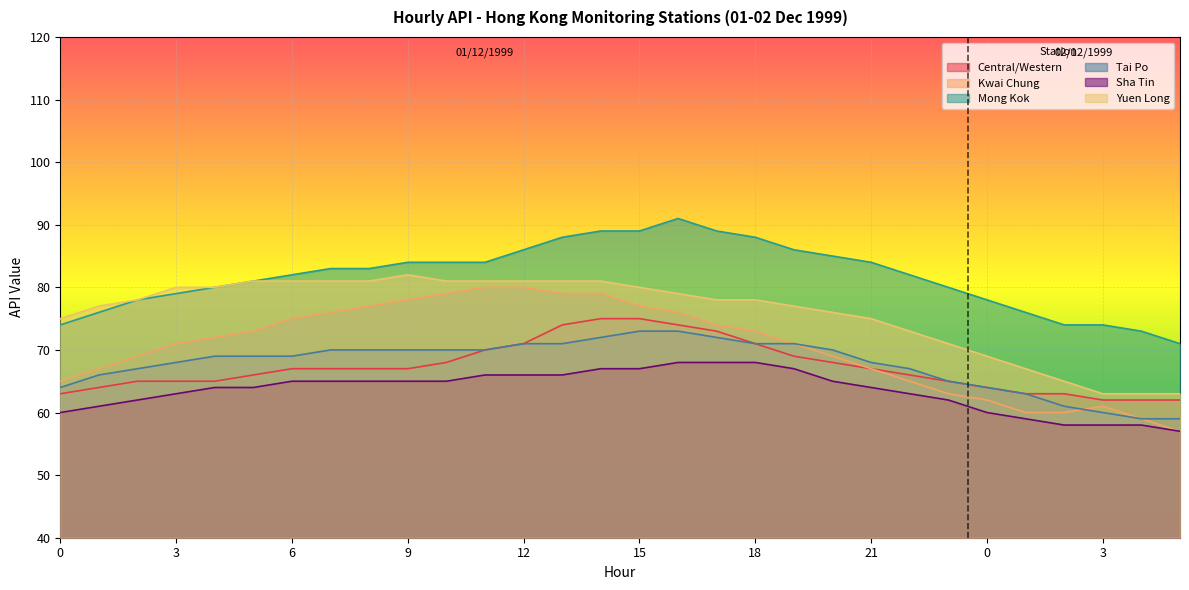

True or false: Mong Kok and Kwai Chung intersect in this chart.

False